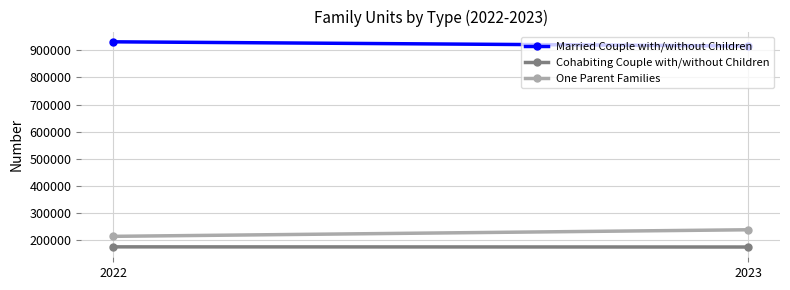

Reading left to right, what are all the values shown in this chart?

Married Couple with/without Children: 2022=931484	2023=915919
Cohabiting Couple with/without Children: 2022=175302	2023=174683
One Parent Families: 2022=214055	2023=238323